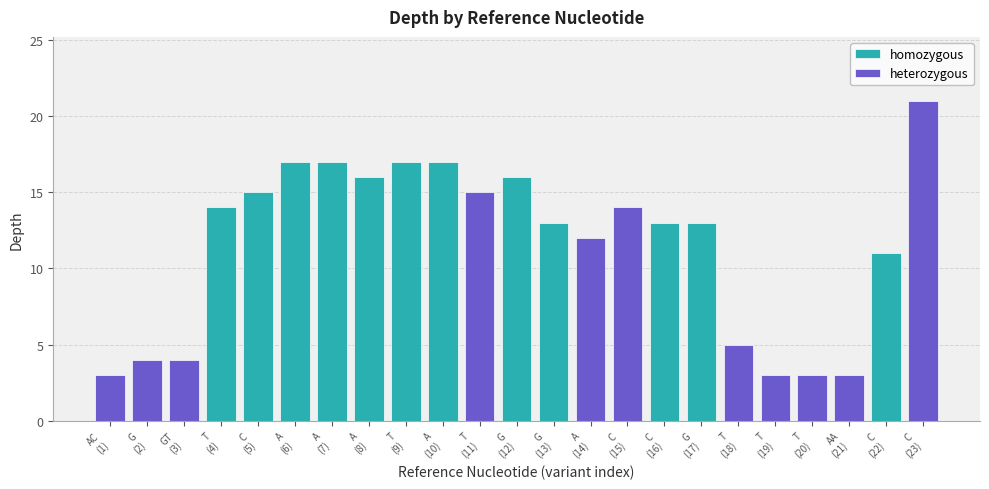

How many data points does each series have?

23